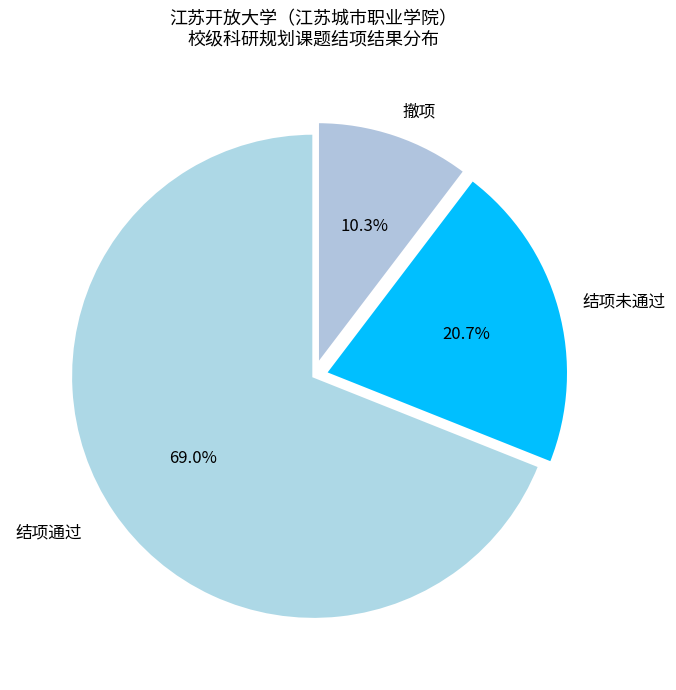

How many slices are in this pie chart?

3